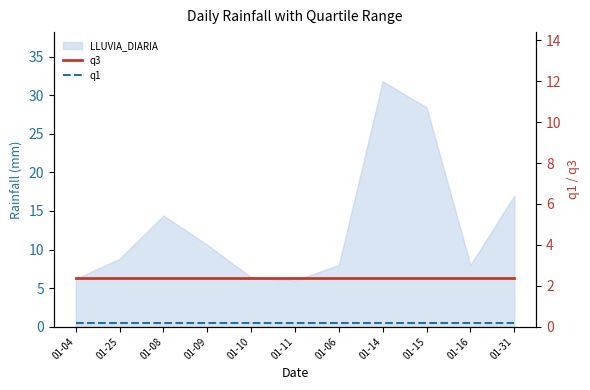

What position from the left is 01-14?

8